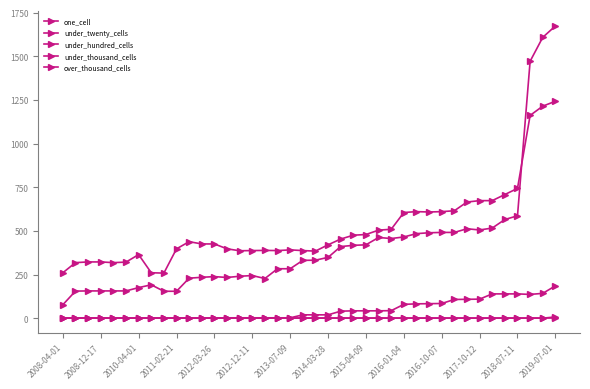

What is the difference between the maximum and minimum values in the under_thousand_cells series?

7